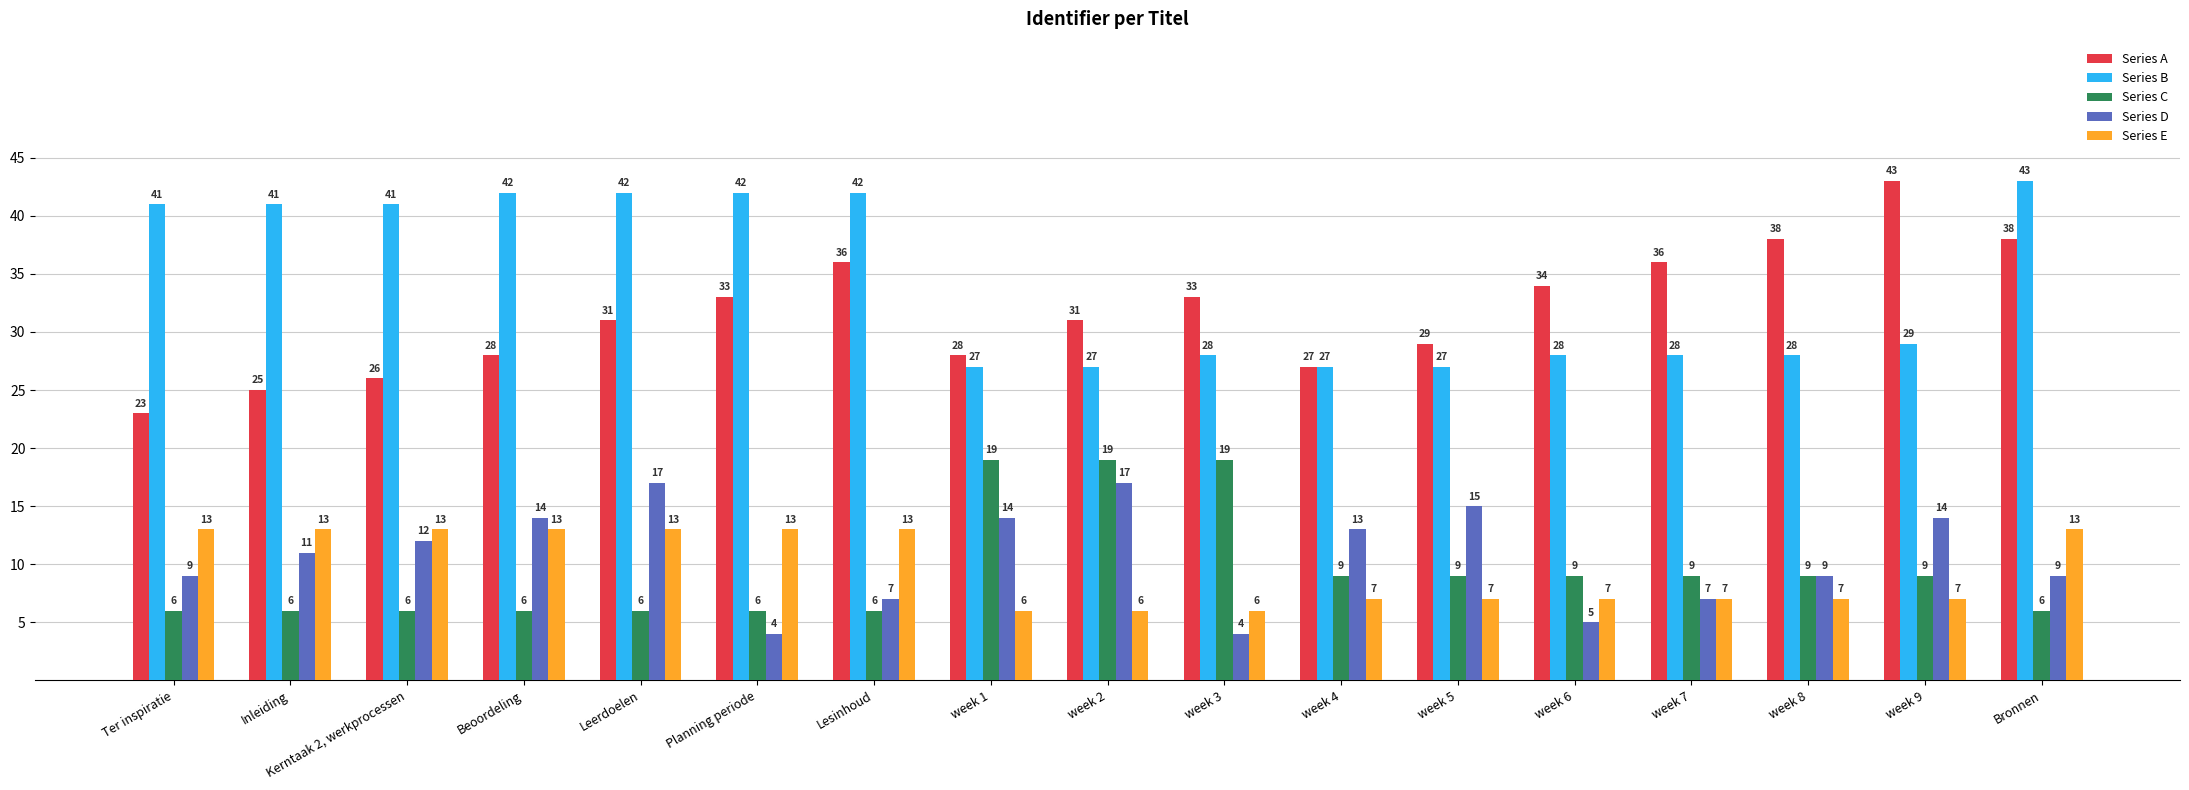

How many values in the Series B series are below 29?

8